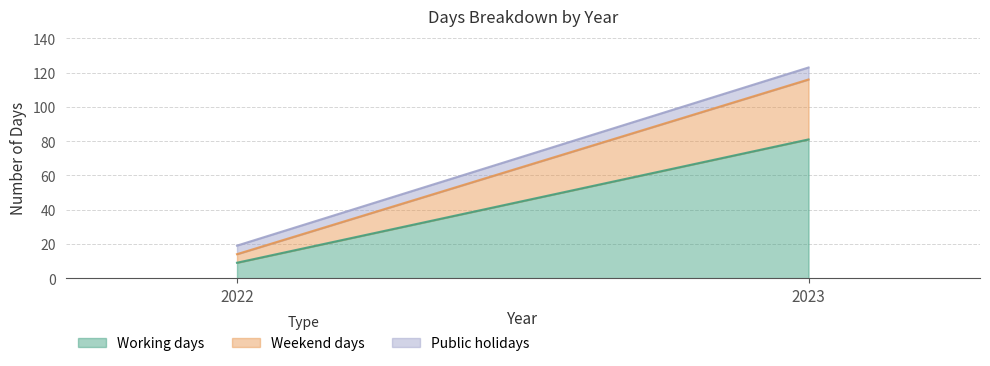

Which category has the lowest value across all series?

2022